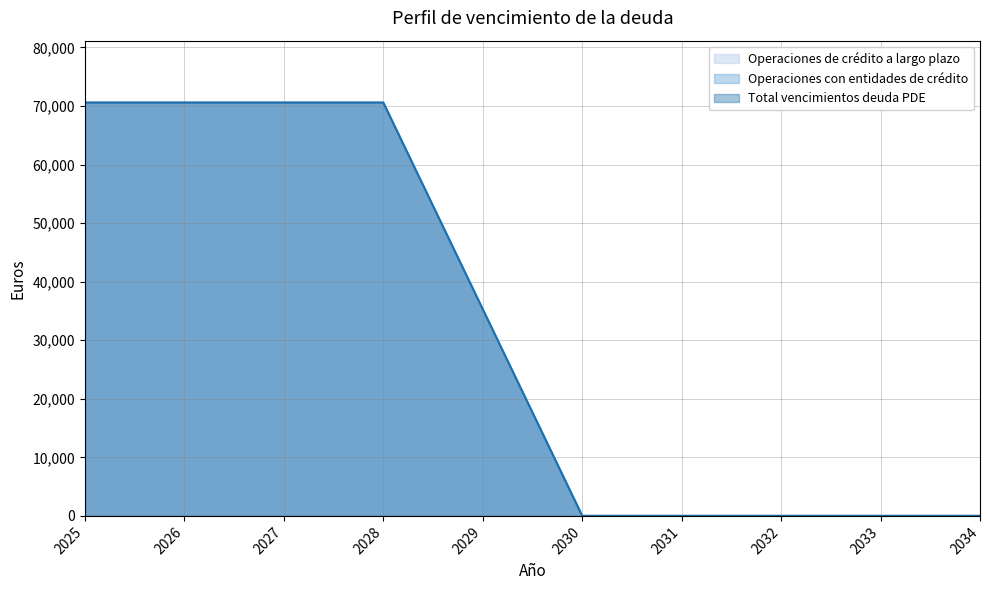

How many lines are shown in the chart?

3